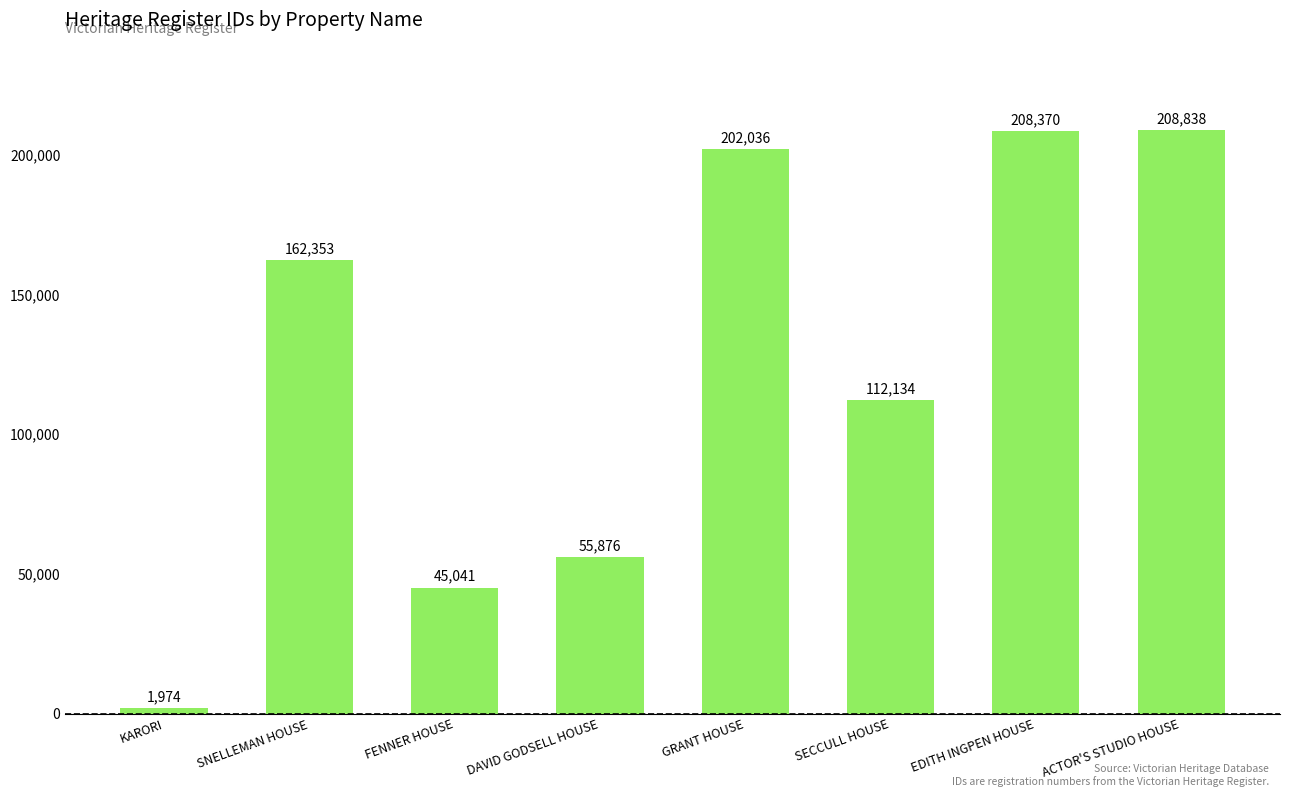

How many data points are less than 162353?

4